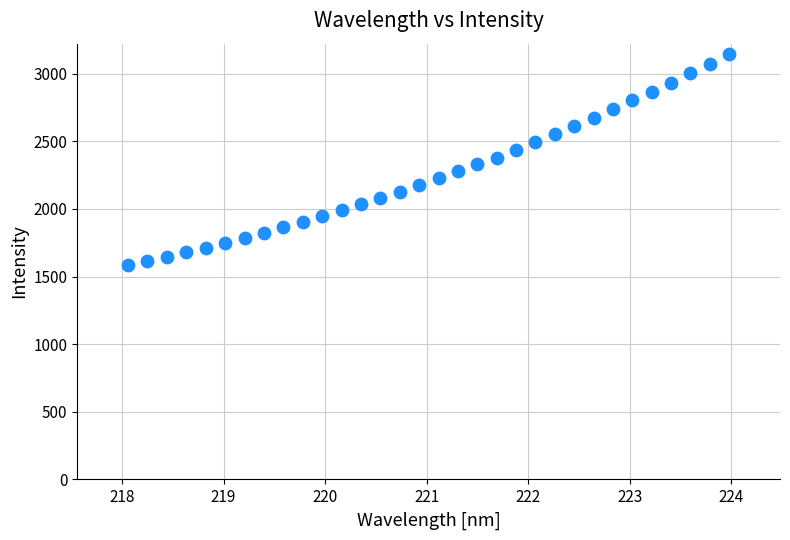

What is the range of X values (max minus min)?

5.9